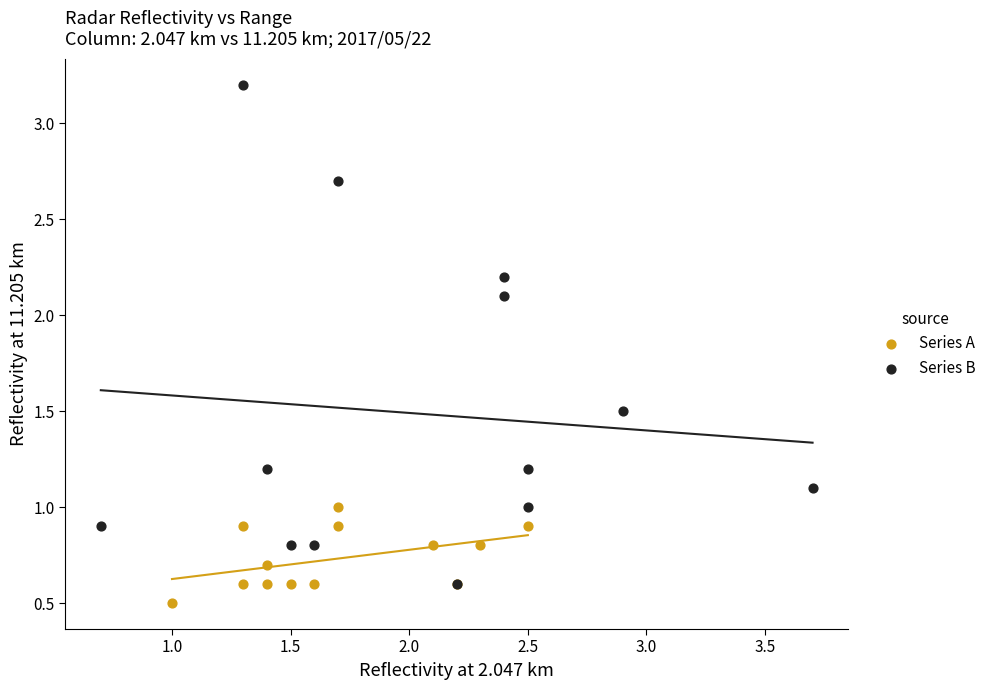

Which series has the largest Y range (max minus min)?

Series B